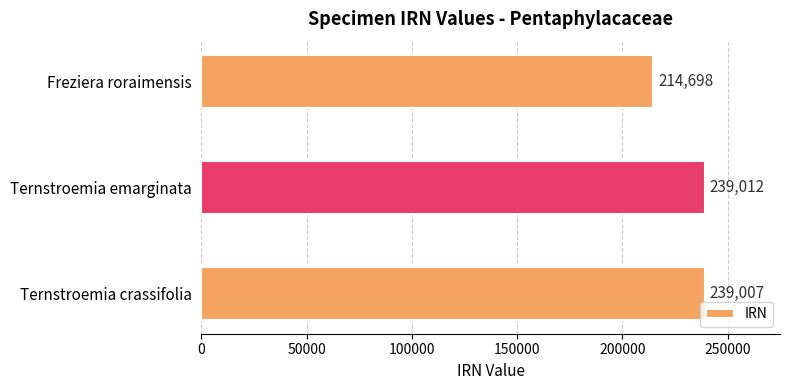

What is the change in value from Ternstroemia crassifolia to Freziera roraimensis?

-24309